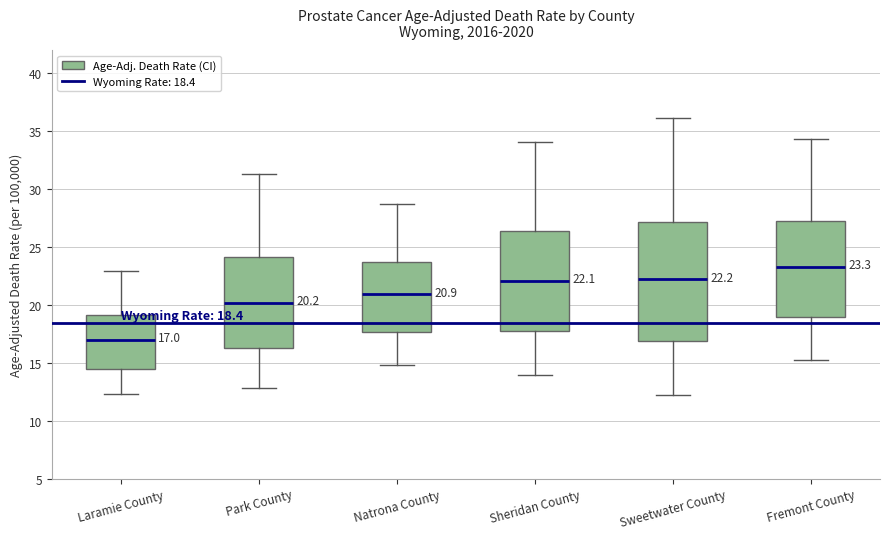

Which box has the highest median line?

Fremont County